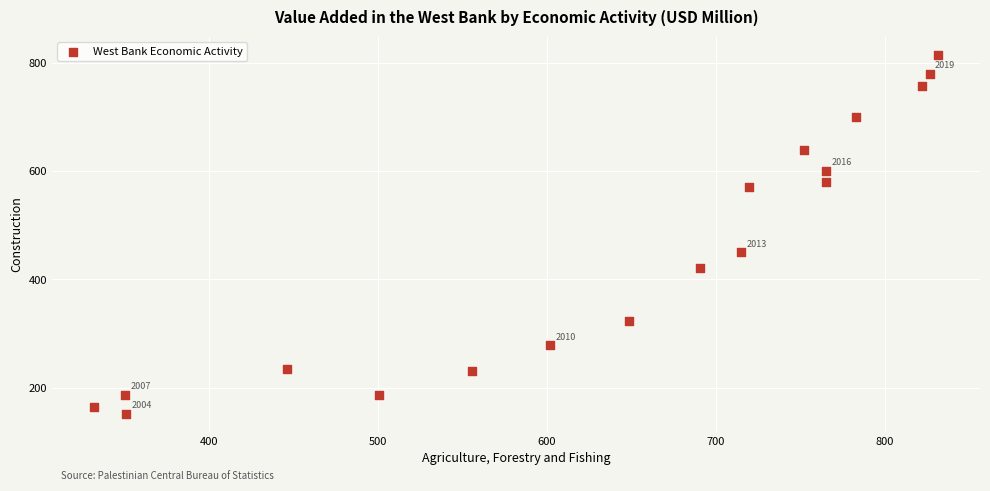

What is the range of Y values (max minus min)?

663.0